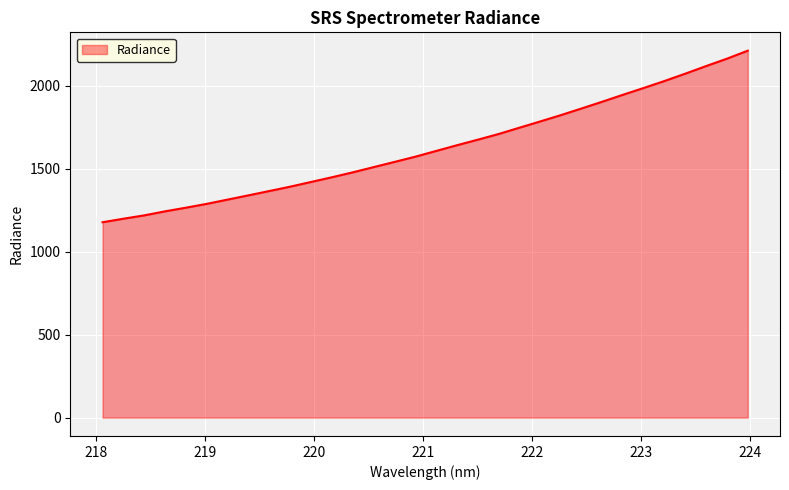

What is the minimum value shown in the chart?

1178.2